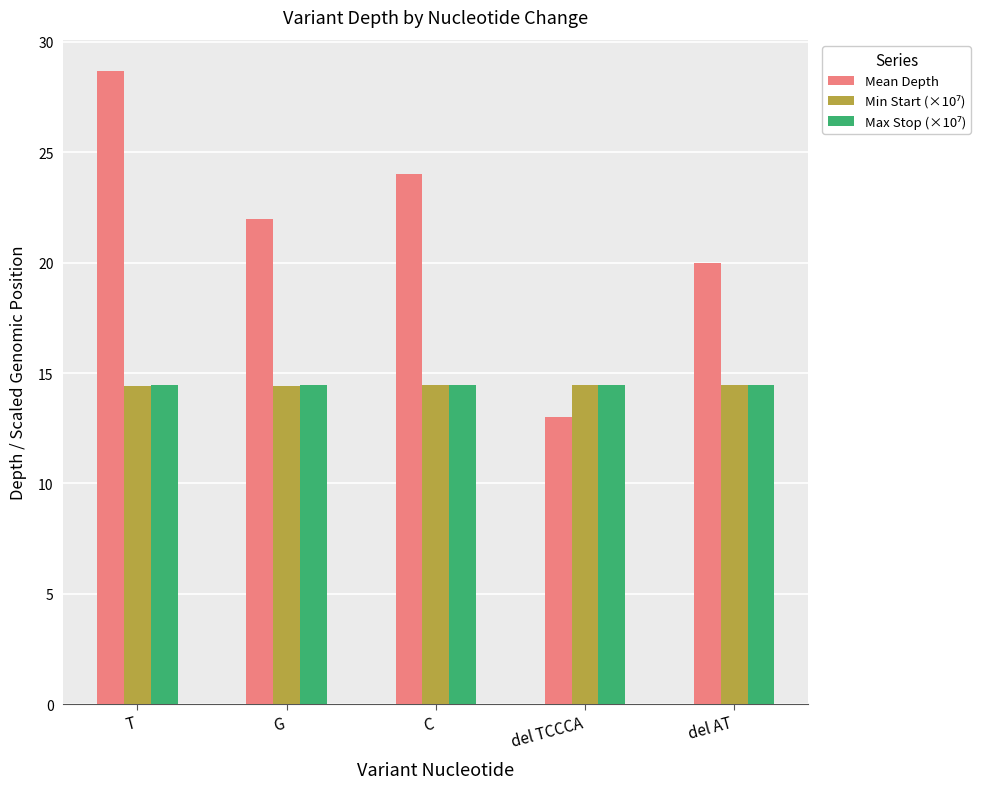

What is the spread (max minus min) of values at del AT?

5.6